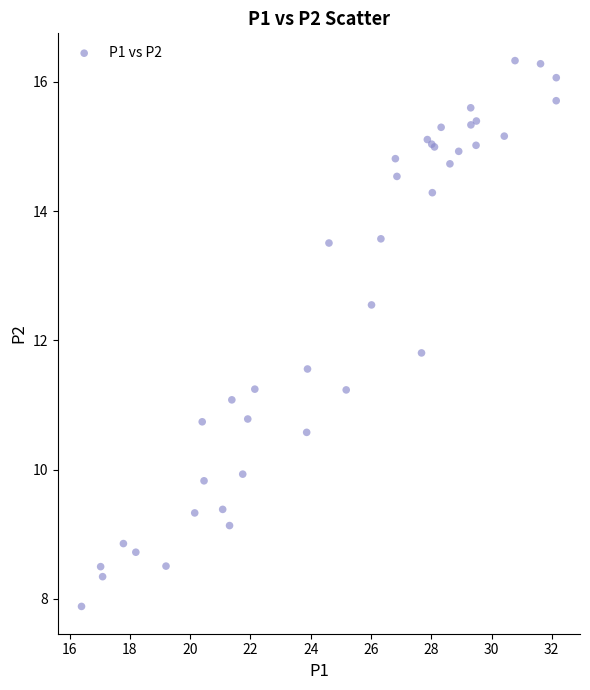

What Y value in the scatter plot is closest to 12?

11.8